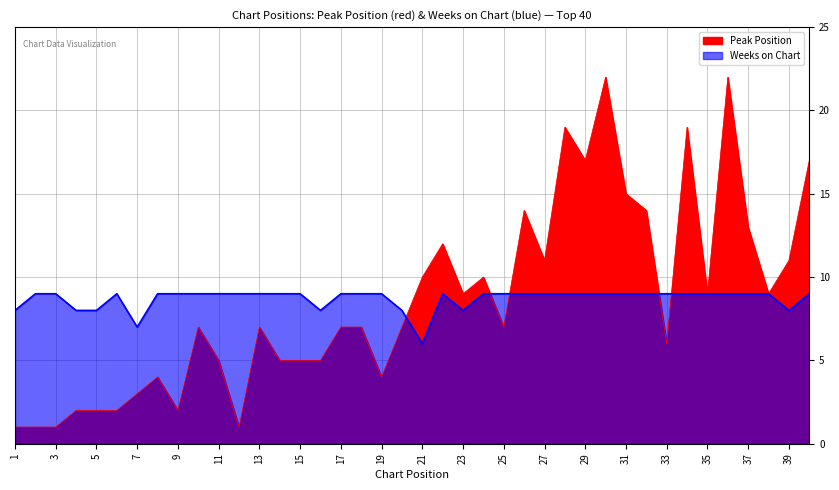

How many times do Peak Position and Weeks on Chart cross each other?

5